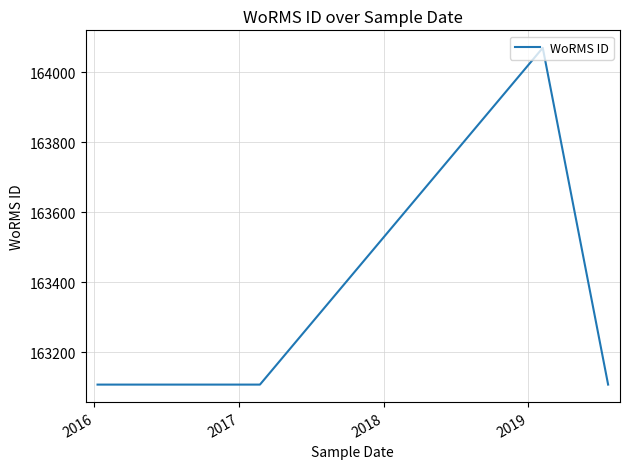

What is the smallest value displayed?

163108